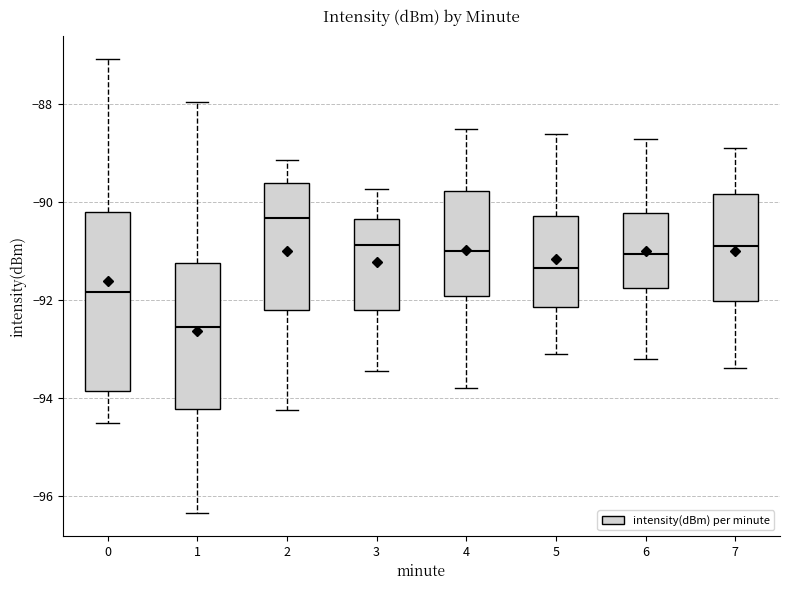

Reading left to right, read every box against the y-axis: the position of its median line, the range the box covers, and the ends of its whiskers. The values are not printed on the chart, so give them approximately, as read against the axis.

0: median -91.8, box -93.8 to -90.2, whiskers -94.6 to -87.0
1: median -92.6, box -94.2 to -91.2, whiskers -96.4 to -88.0
2: median -90.4, box -92.2 to -89.6, whiskers -94.2 to -89.2
3: median -90.8, box -92.2 to -90.4, whiskers -93.4 to -89.8
4: median -91.0, box -92.0 to -89.8, whiskers -93.8 to -88.4
5: median -91.4, box -92.2 to -90.2, whiskers -93.0 to -88.6
6: median -91.0, box -91.8 to -90.2, whiskers -93.2 to -88.6
7: median -90.8, box -92.0 to -89.8, whiskers -93.4 to -88.8